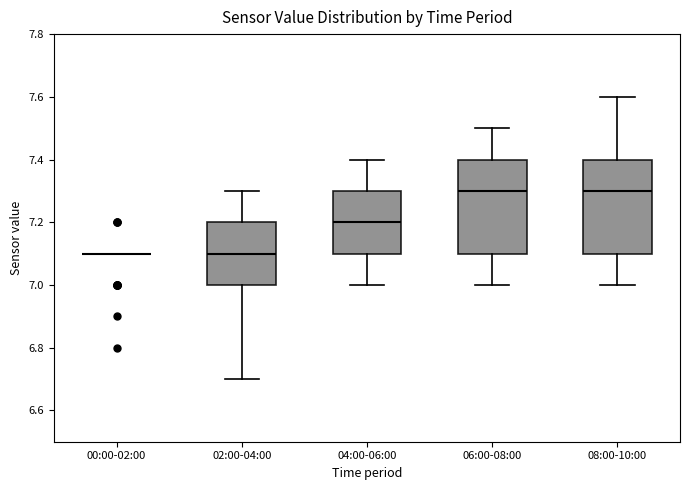

Where is the upper edge of the box for 06:00-08:00 on the y-axis? The values are not printed on the chart, so give them approximately, as read against the axis.

7.4